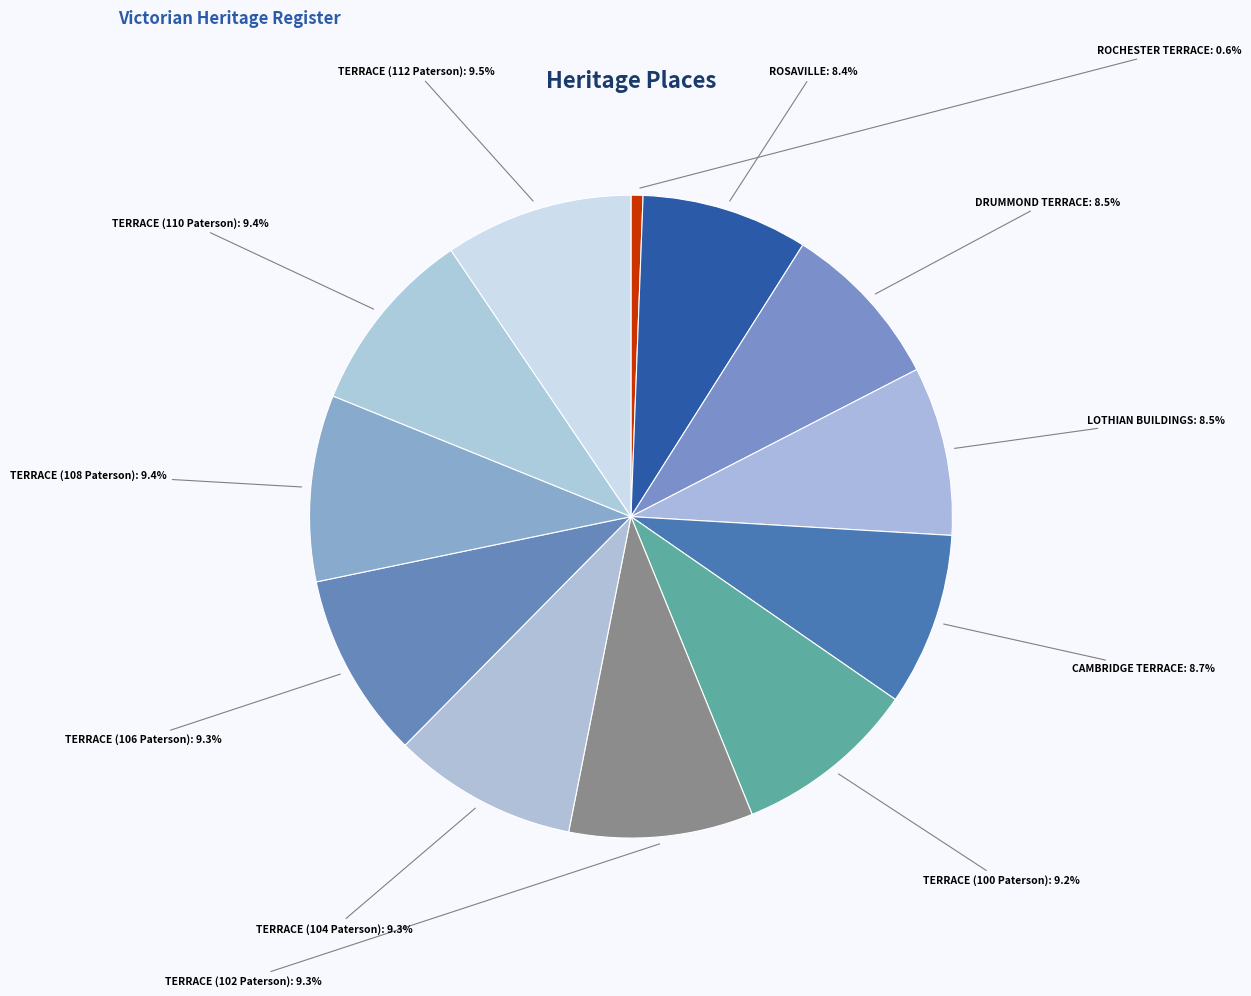

Count the number of slices in the pie.

12